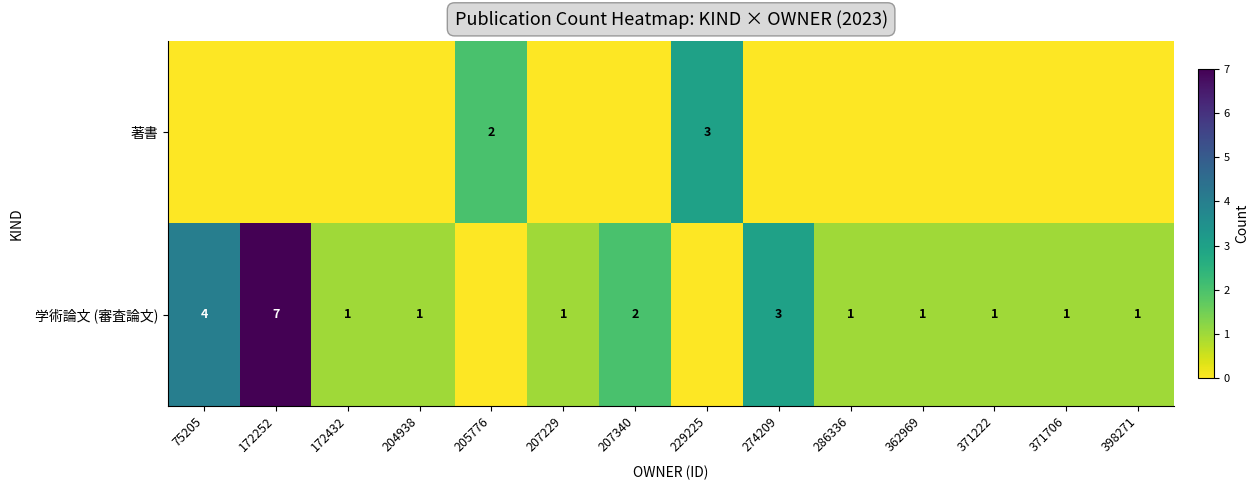

Is it true that 学術論文 (審査論文) equals 1 at 286336?

True